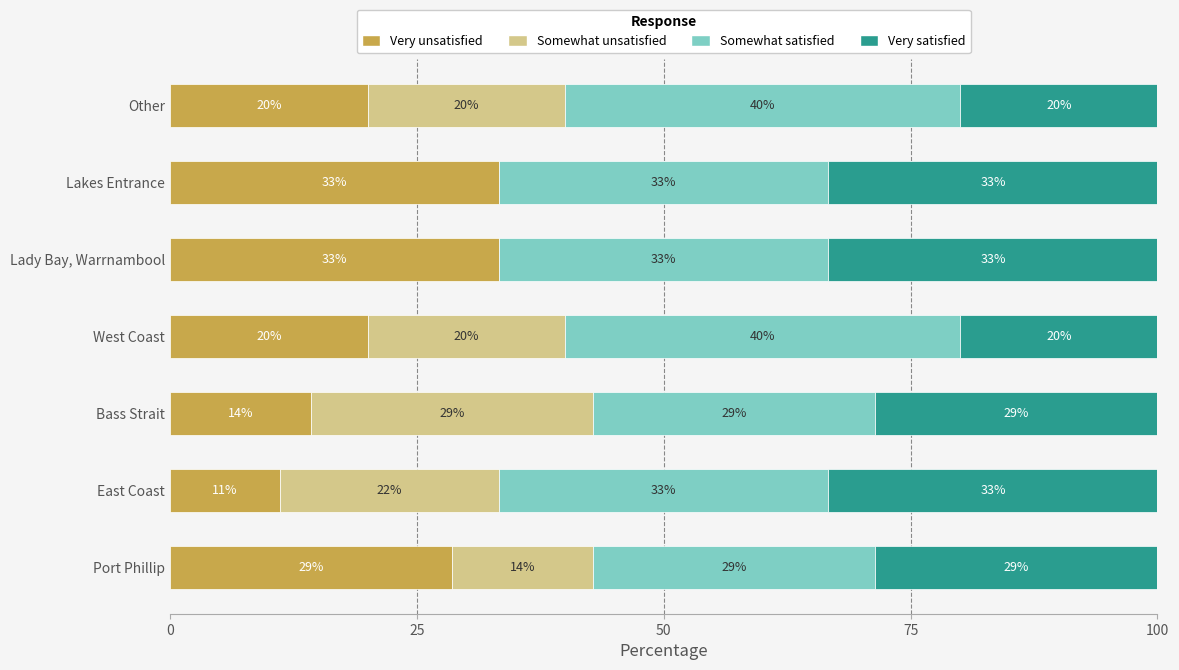

What are all the series names shown in the legend?

Very unsatisfied, Somewhat unsatisfied, Somewhat satisfied, Very satisfied